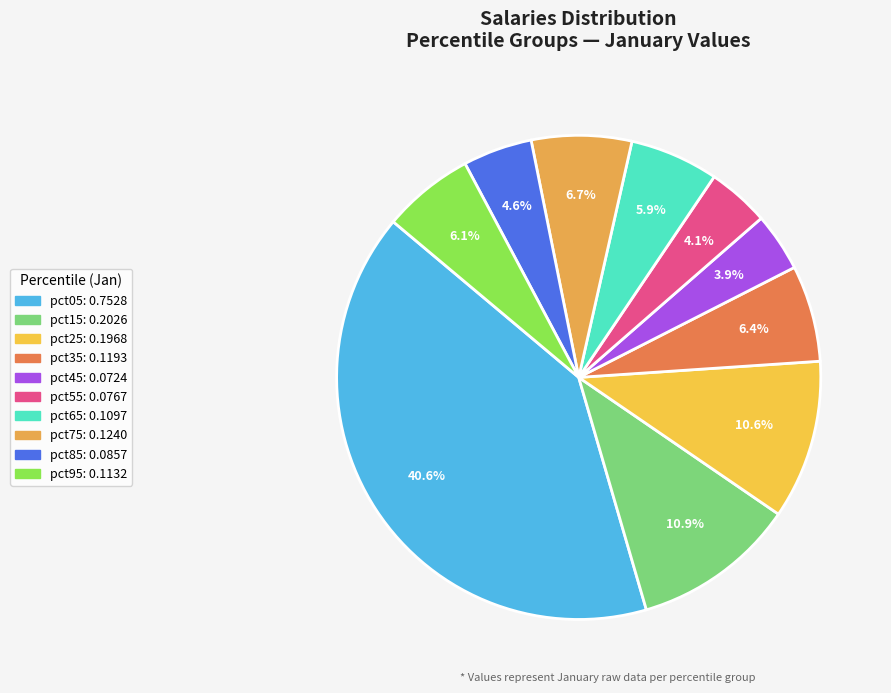

To the nearest percent, what is the difference between the largest and smallest slice percentages?

37%